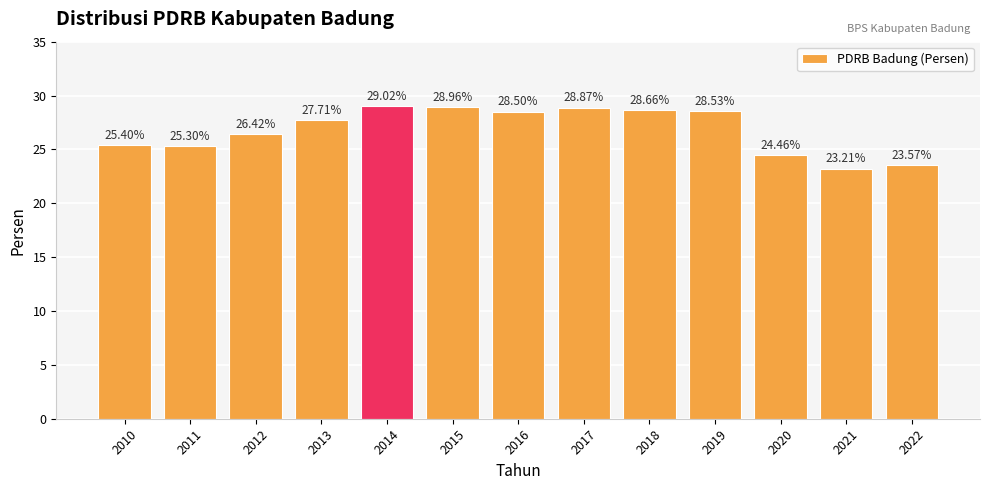

Rank the categories by value from highest to lowest.

2014, 2015, 2017, 2018, 2019, 2016, 2013, 2012, 2010, 2011, 2020, 2022, 2021